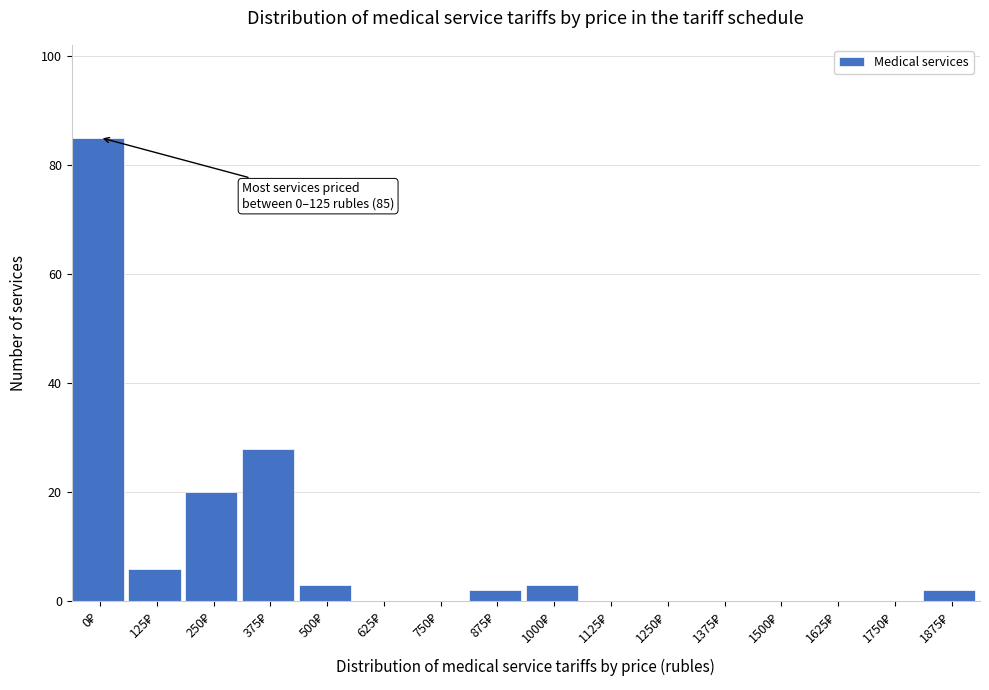

What is the maximum value shown in the chart?

85